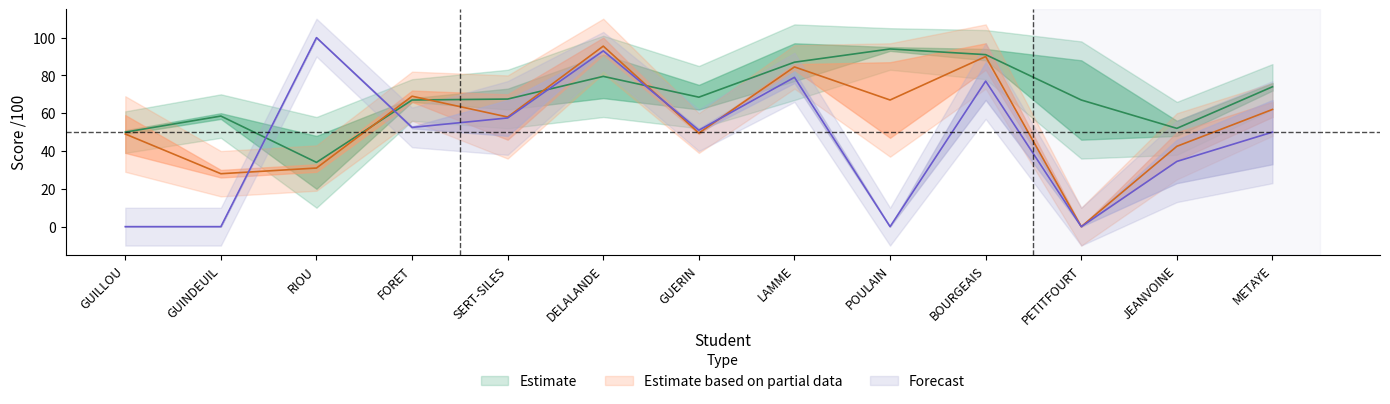

What is the difference between the note leçon Lesson4 values at DELALANDE and GUILLOU?

32